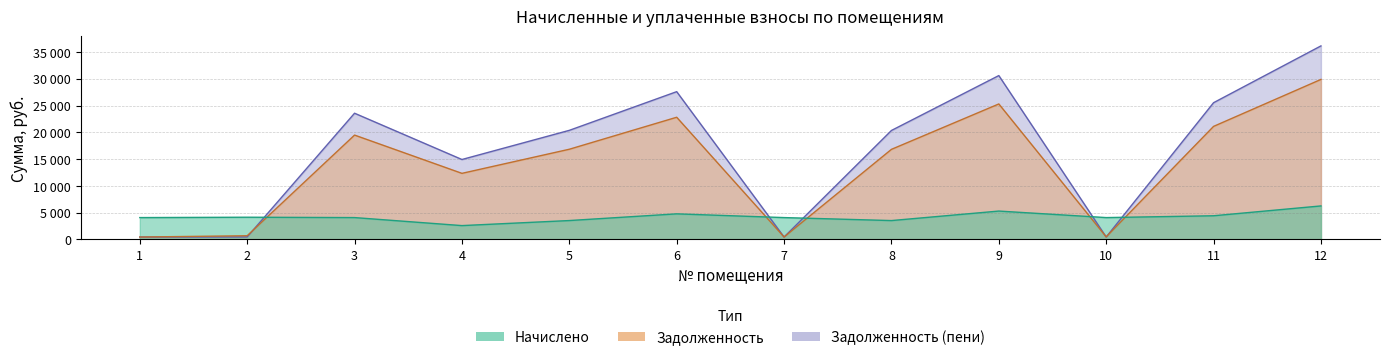

Where is Задолженность nearest to the value 15167?

8